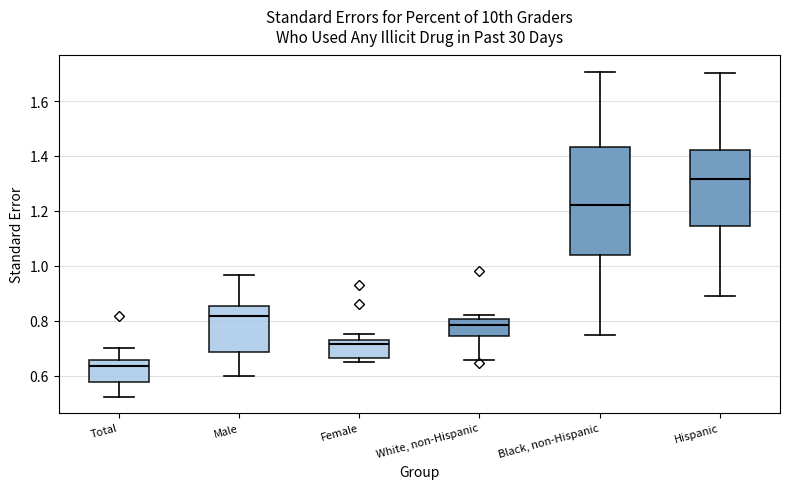

Which box has the lowest median line?

Total